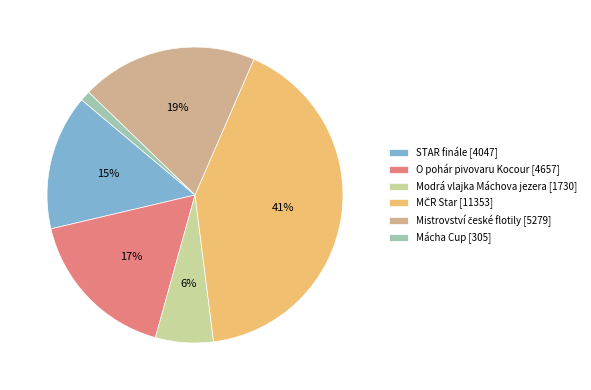

To the nearest percent, what percentage of the pie is Mácha Cup [305]?

1%